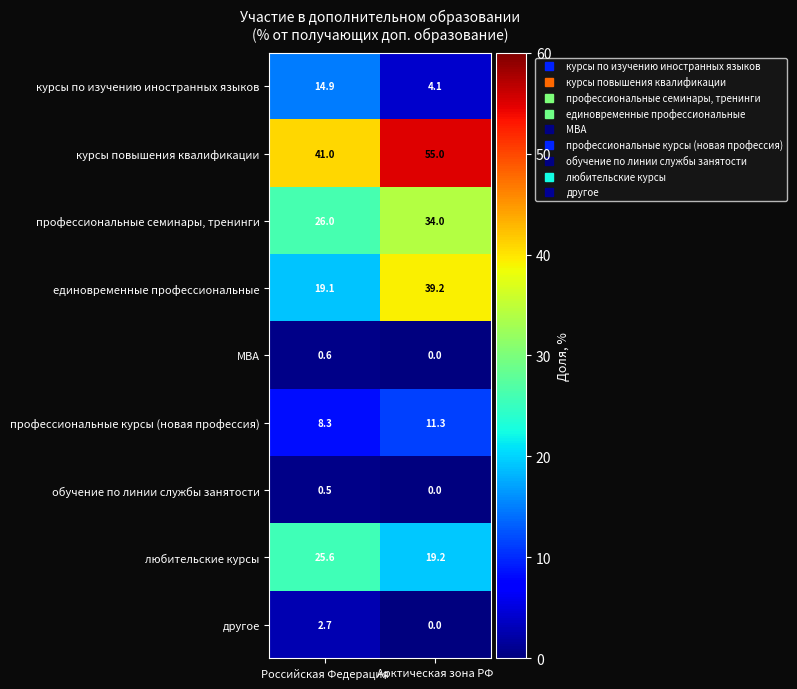

What is the difference between the highest and lowest values at Арктическая зона РФ?

55.0